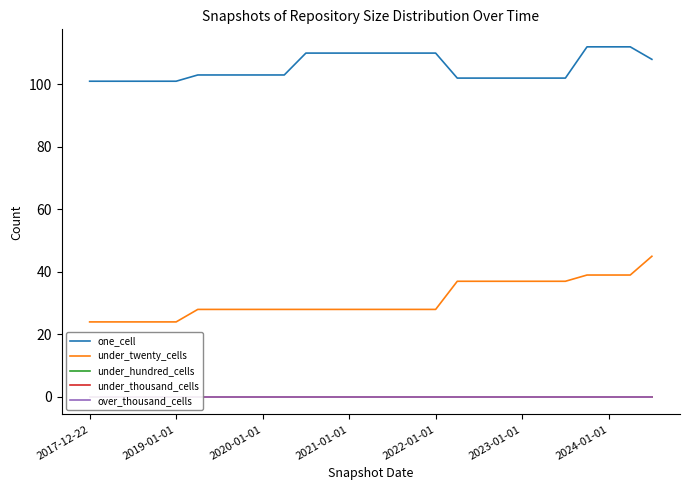

Which series has the largest total across all categories?

one_cell